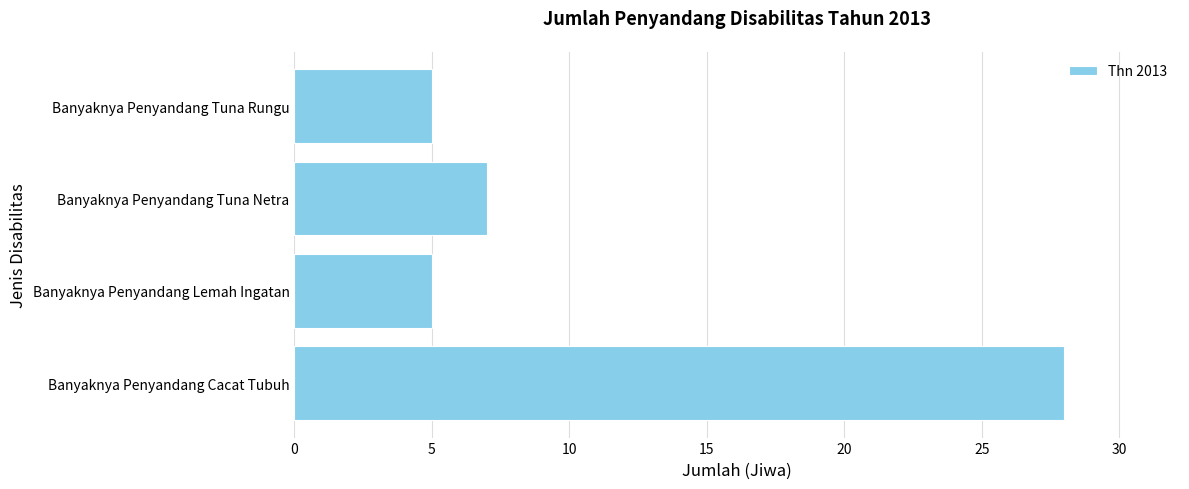

What is the sum of all values?

45